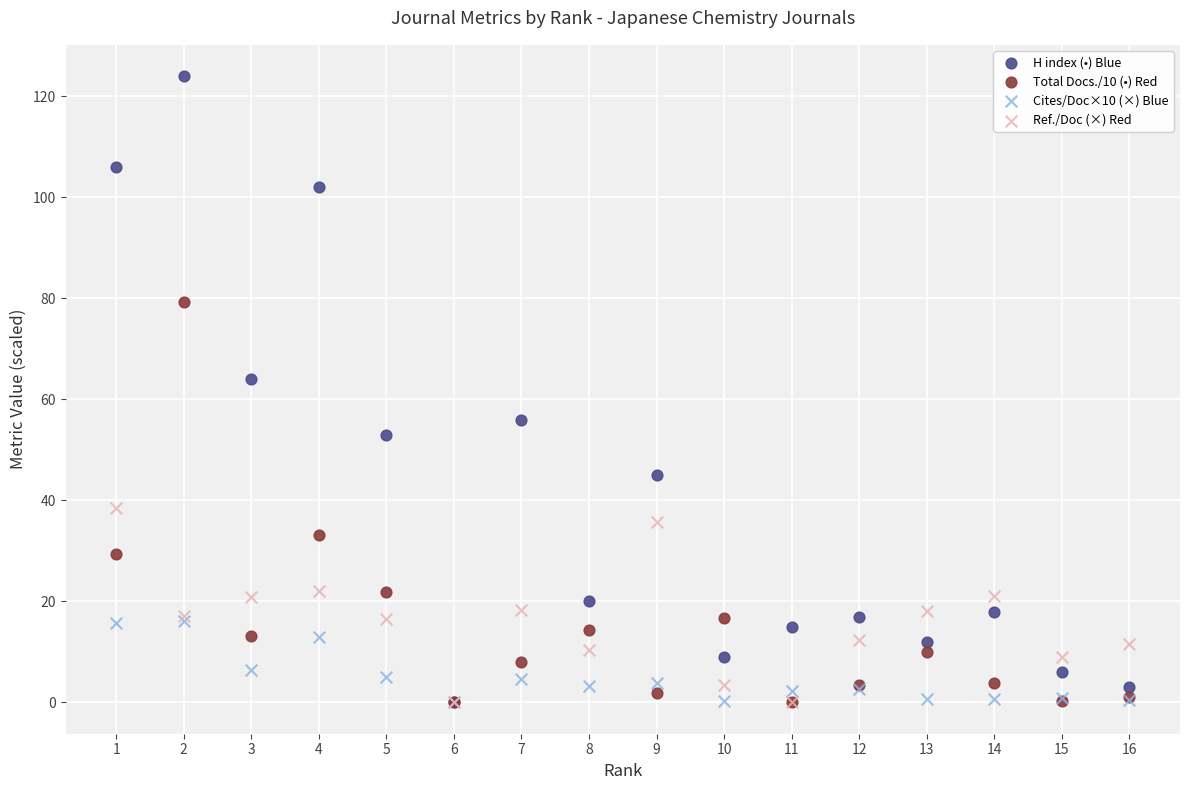

What are all the series names shown in the legend?

H index (•) Blue, Total Docs./10 (•) Red, Cites/Doc×10 (×) Blue, Ref./Doc (×) Red